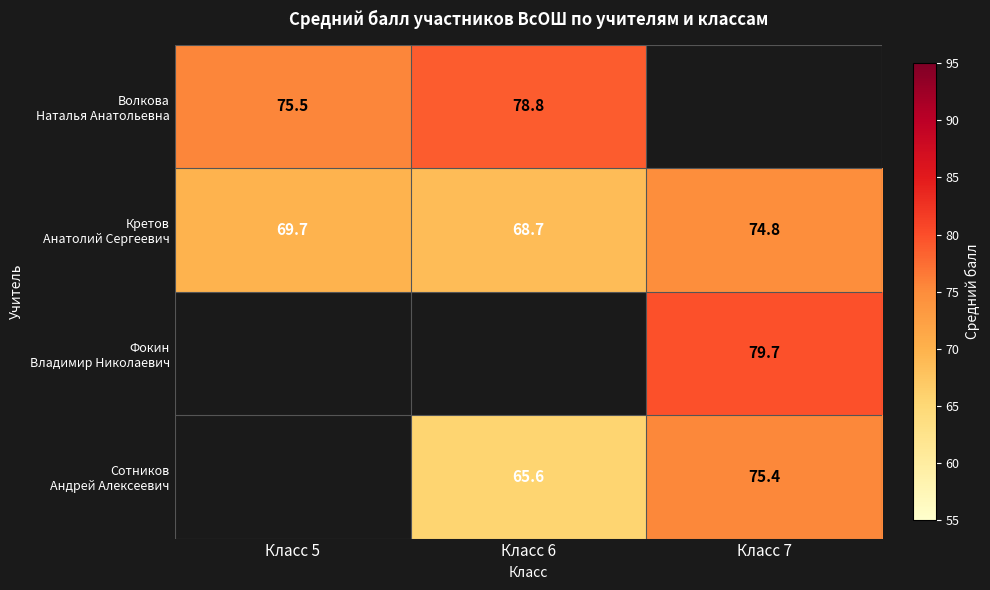

What is the sum of all Кретов Анатолий Сергеевич values?

213.2